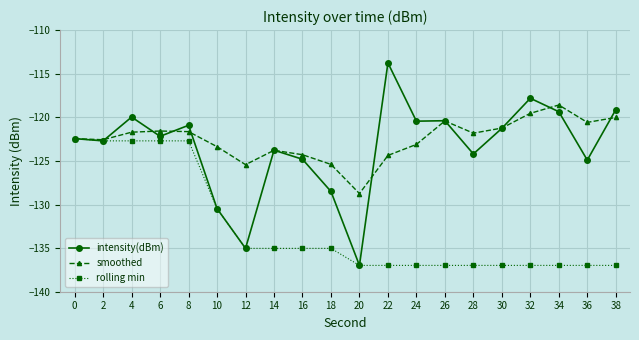

At which category is the sum across all series the highest?

4